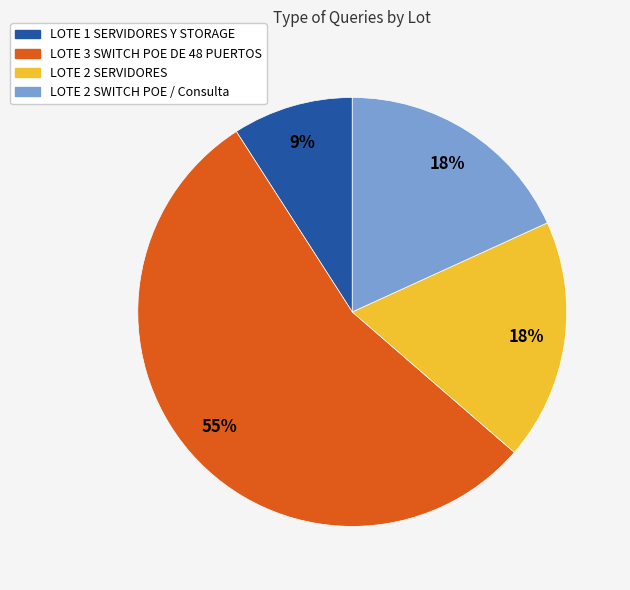

What percentage is the LOTE 1 SERVIDORES Y STORAGE slice, to the nearest percent?

9%